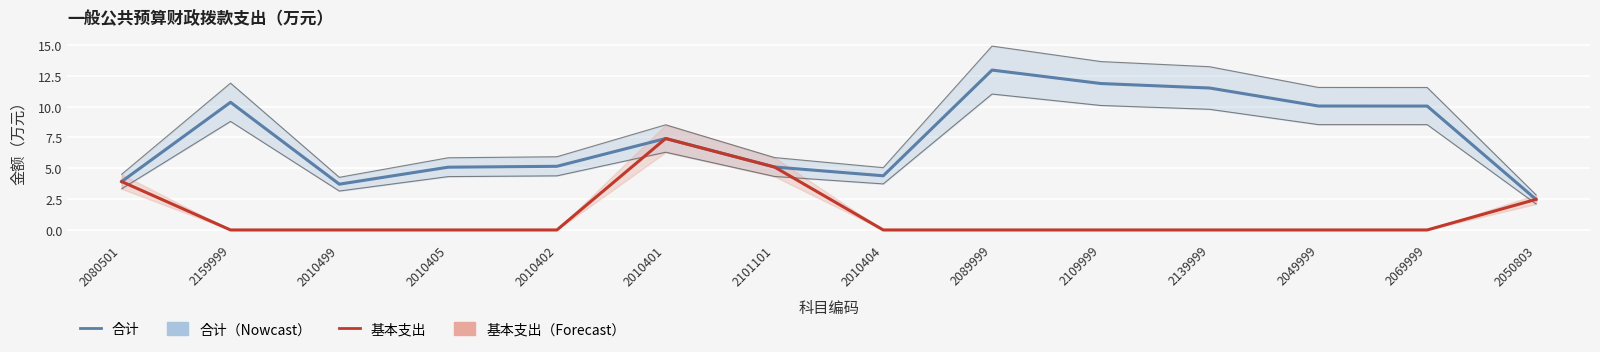

Where is the first local minimum for 合计?

2010499